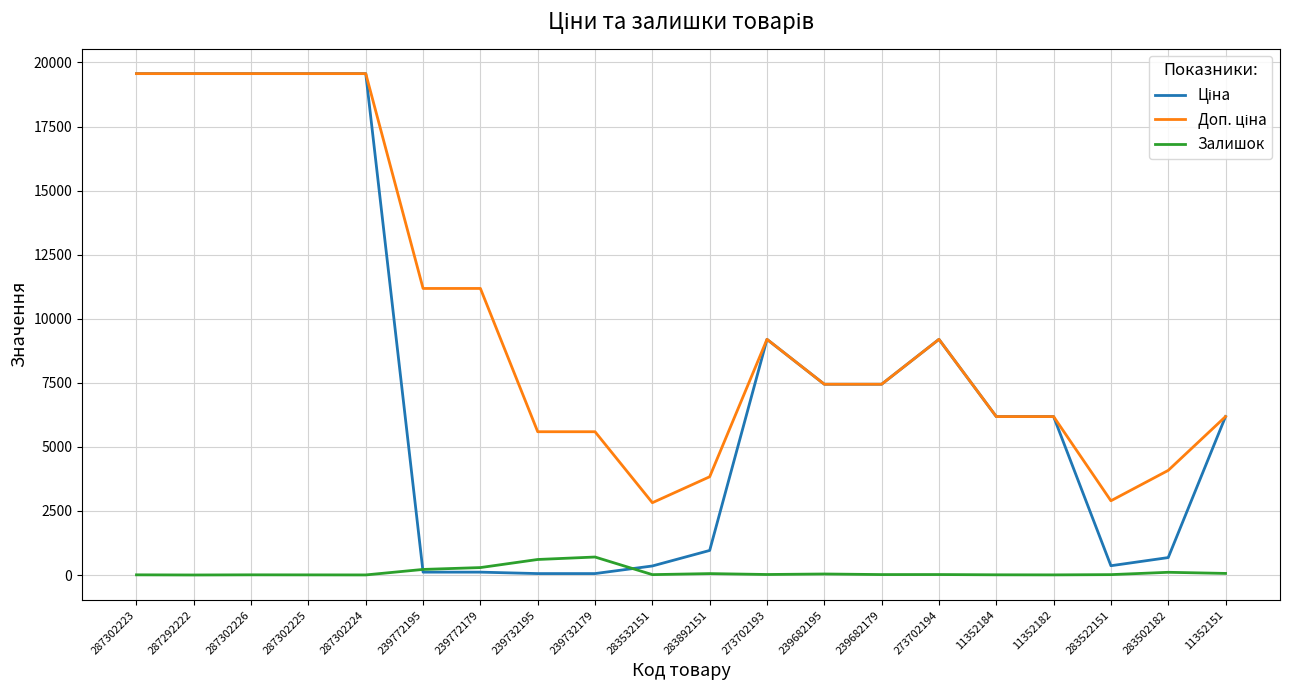

What is the maximum value shown in the chart?

19564.9